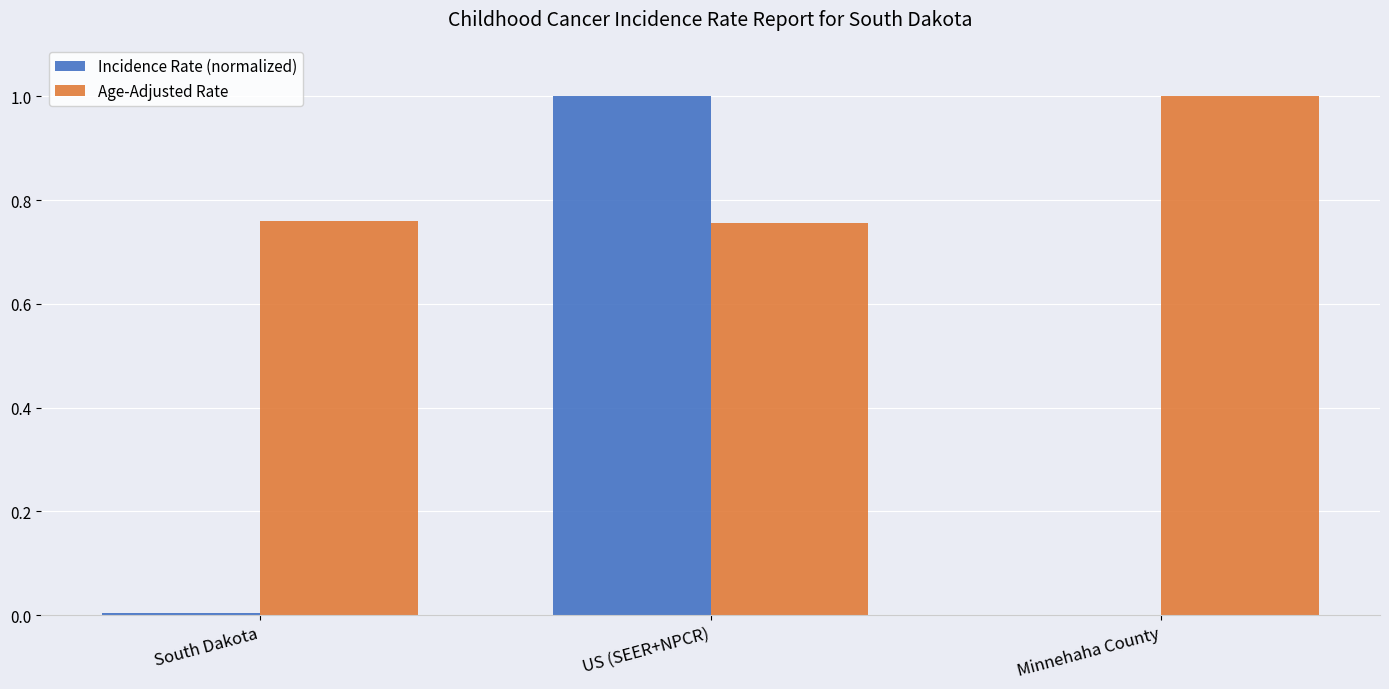

What is the greatest value displayed?

1.0